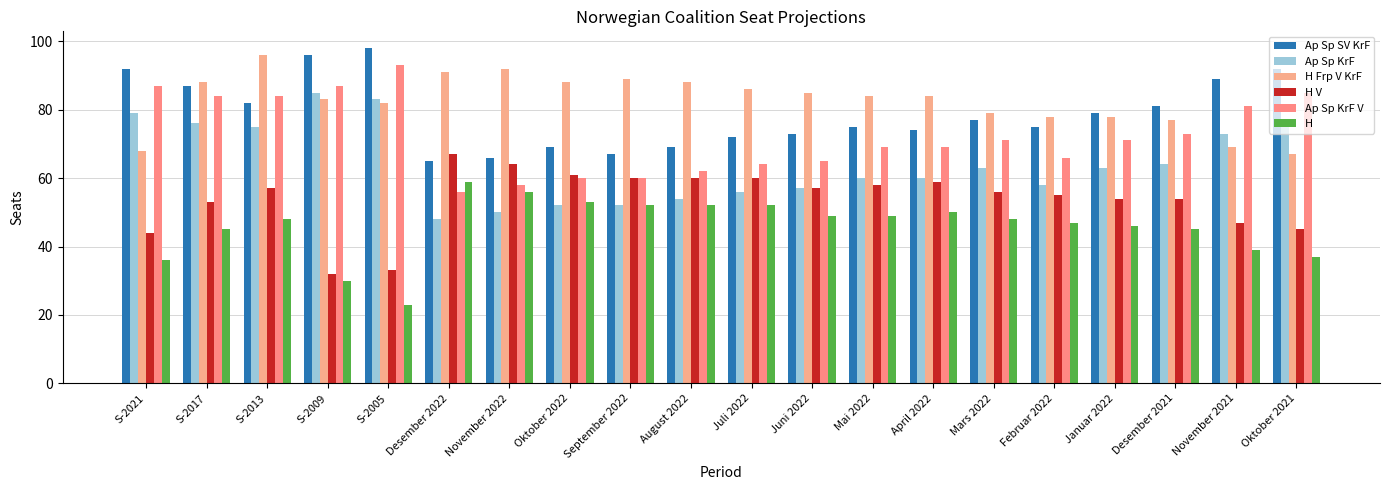

Between November 2022 and Januar 2022, which series saw the biggest shift?

H Frp V KrF